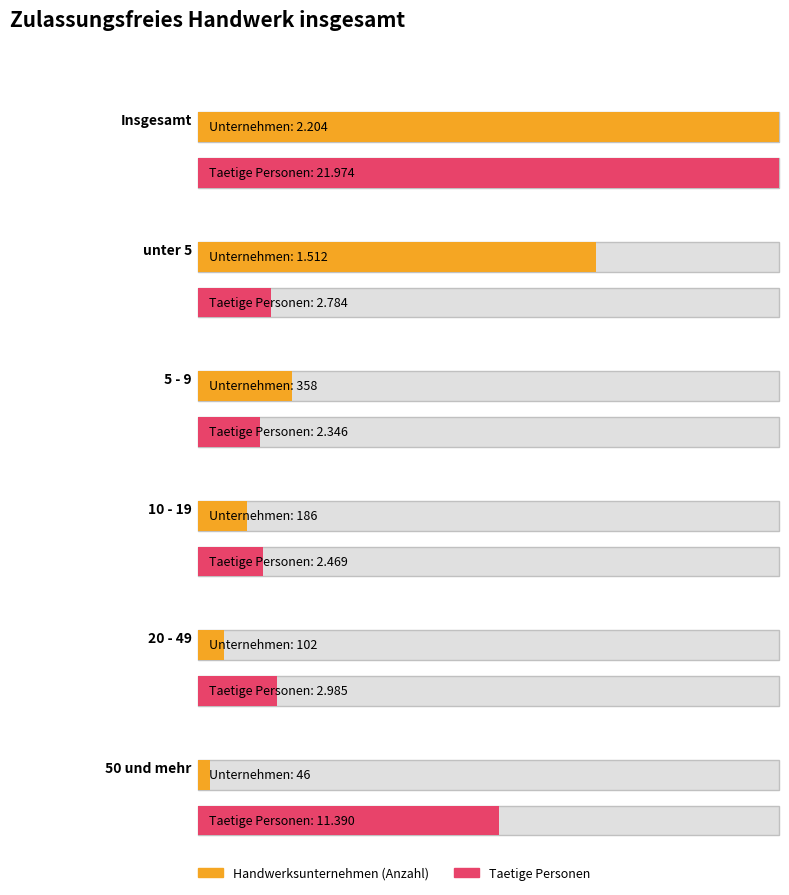

Is it true that Handwerksunternehmen equals 27 at 50 und mehr?

False